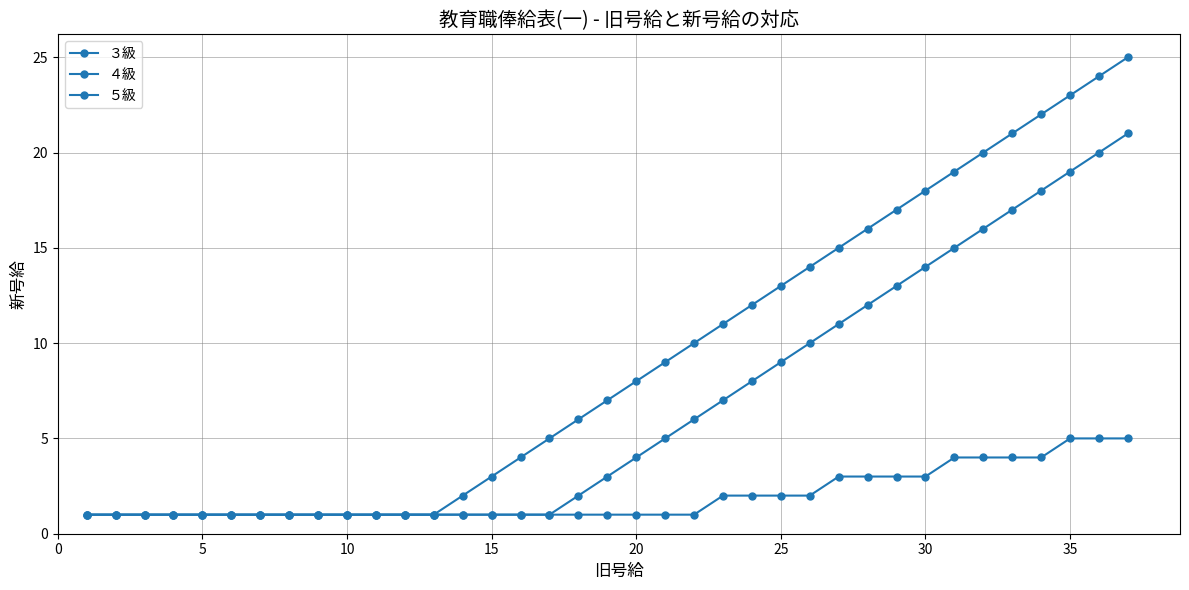

Count the number of categories in the chart.

37